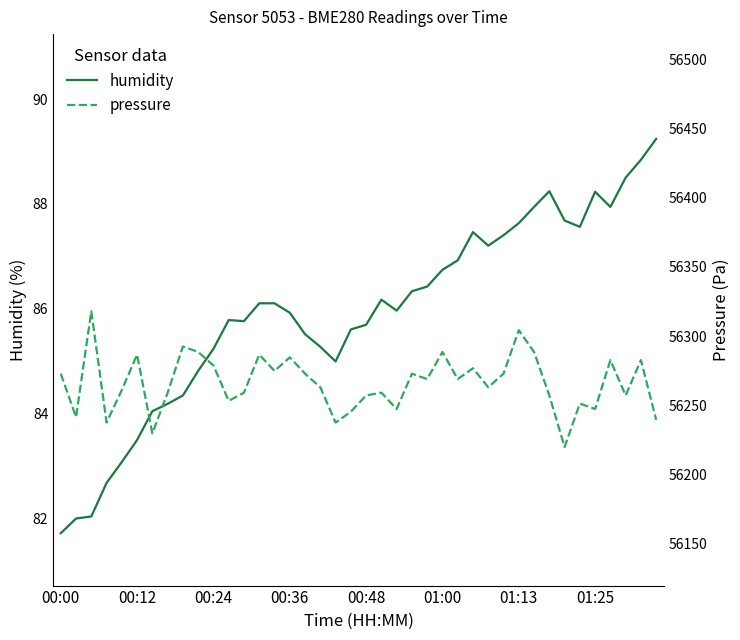

True or false: humidity and pressure intersect in this chart.

False